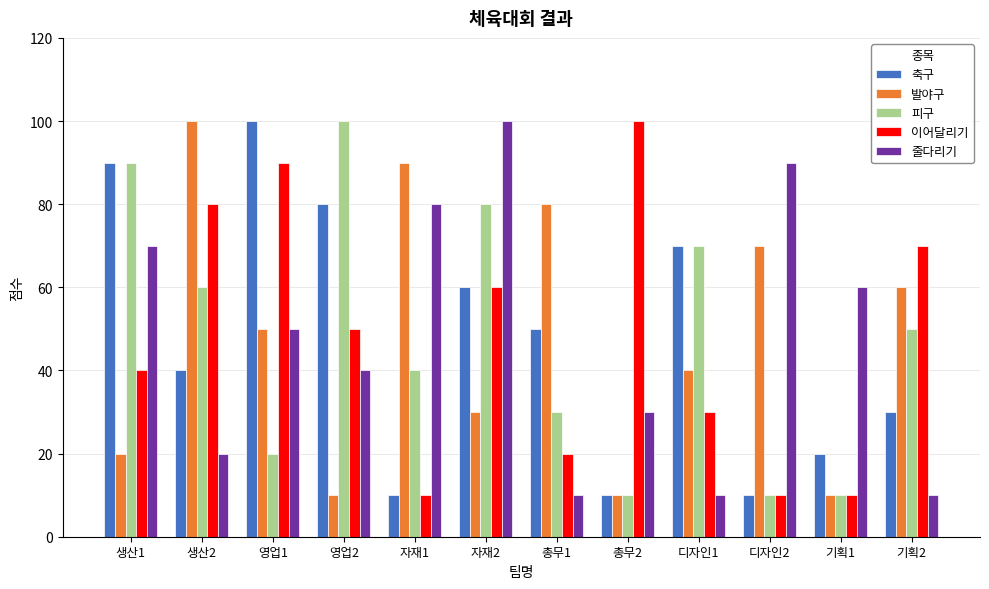

What is the difference between the highest and lowest values at 영업1?

80